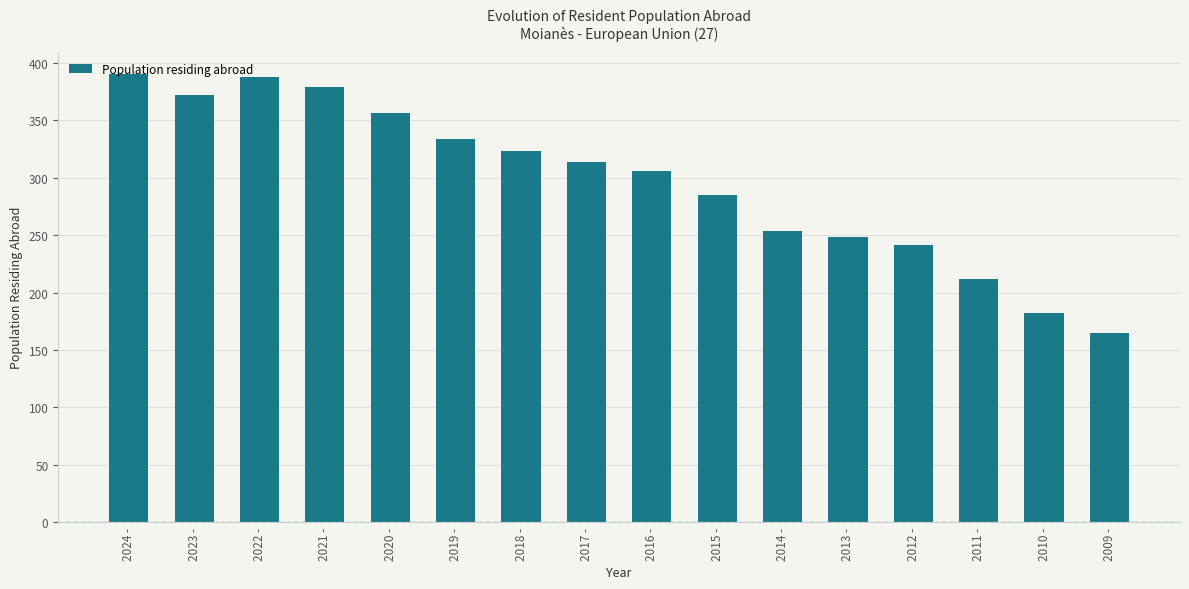

What is the maximum value shown in the chart?

390